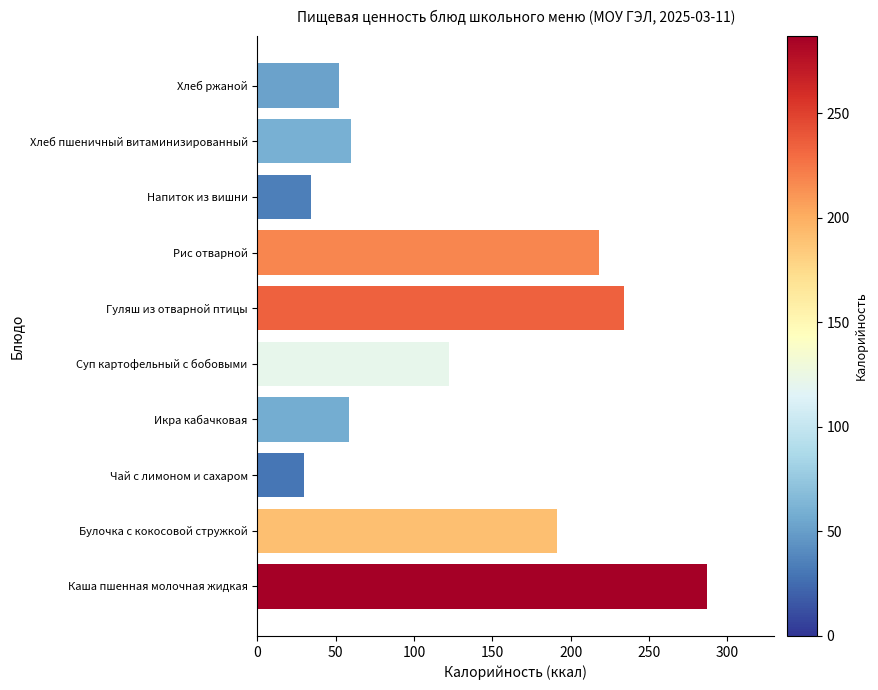

Which label corresponds to the smallest value in the chart?

Чай с лимоном и сахаром